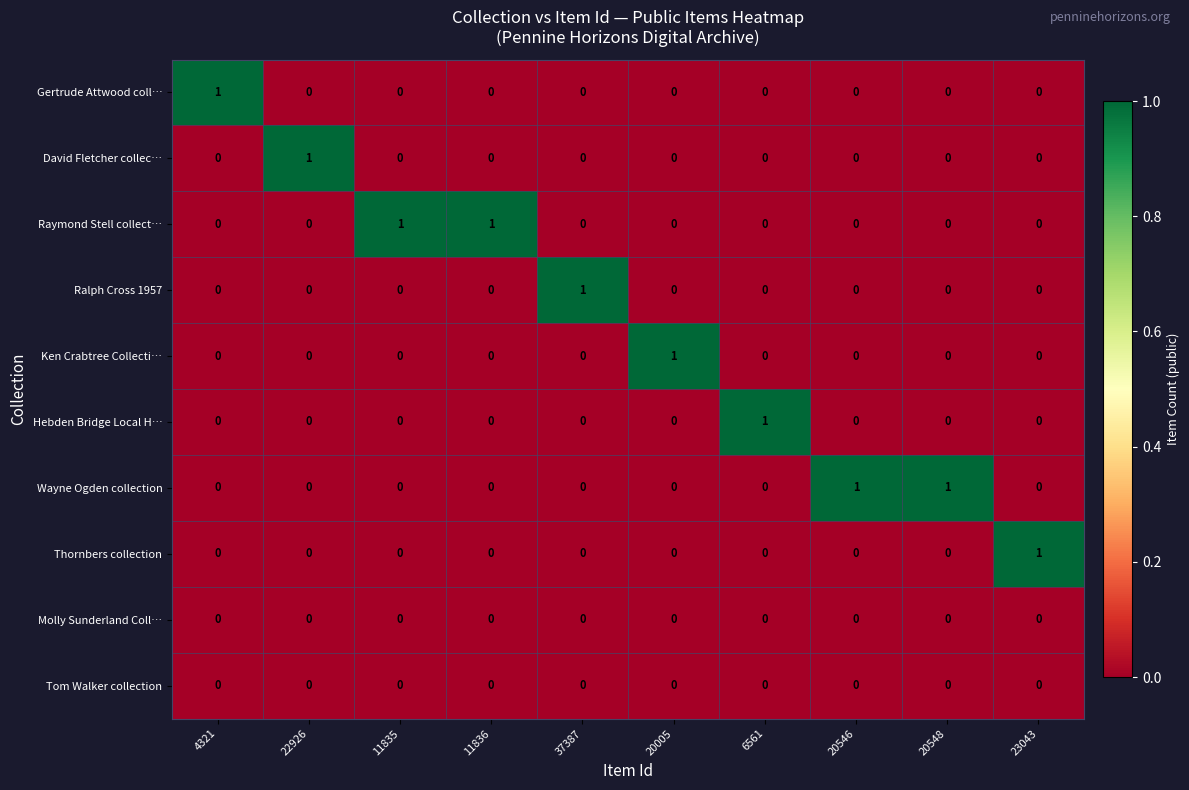

How many values in the Ken Crabtree Collecti… series exceed 0?

1